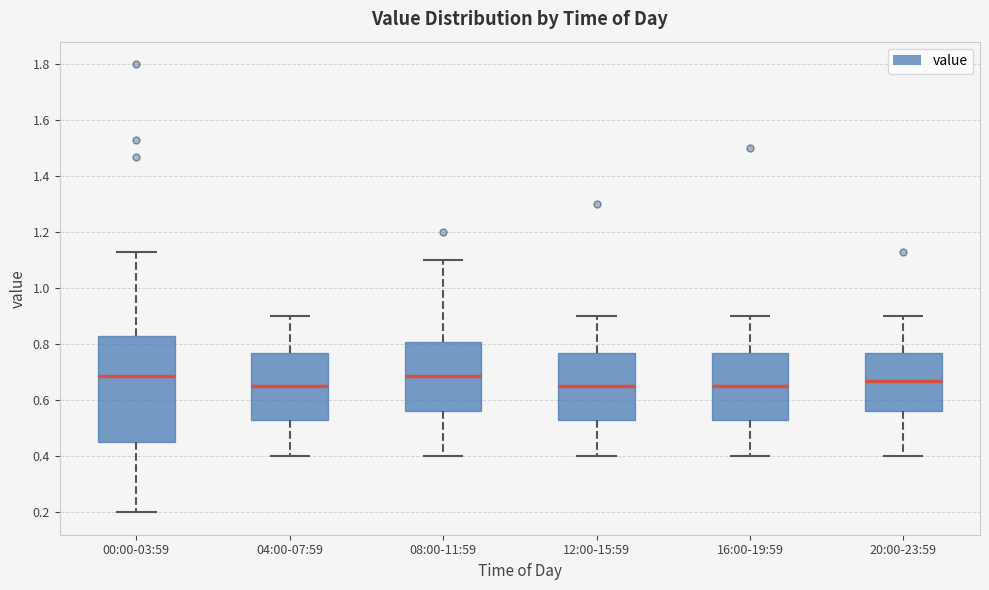

Reading left to right, read every box against the y-axis: the position of its median line, the range the box covers, and the ends of its whiskers. The values are not printed on the chart, so give them approximately, as read against the axis.

00:00-03:59: median 0.68, box 0.46 to 0.84, whiskers 0.20 to 1.14
04:00-07:59: median 0.66, box 0.54 to 0.78, whiskers 0.40 to 0.90
08:00-11:59: median 0.68, box 0.56 to 0.80, whiskers 0.40 to 1.10
12:00-15:59: median 0.66, box 0.54 to 0.78, whiskers 0.40 to 0.90
16:00-19:59: median 0.66, box 0.54 to 0.78, whiskers 0.40 to 0.90
20:00-23:59: median 0.68, box 0.56 to 0.78, whiskers 0.40 to 0.90